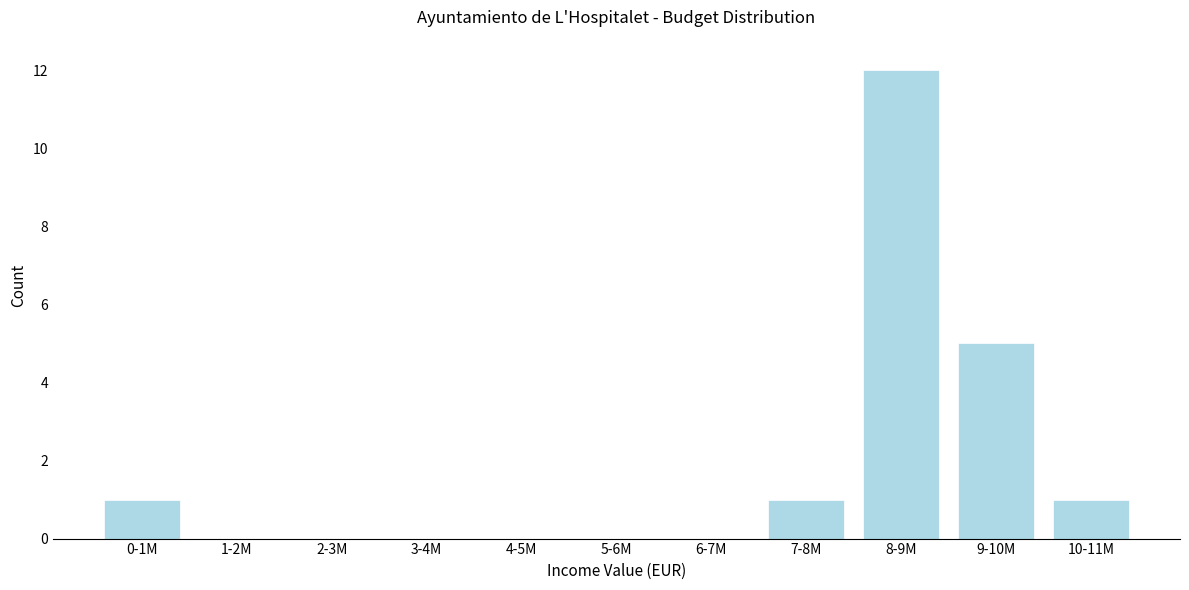

Reading left to right, transcribe all the data shown in this chart.

0-1M=1	1-2M=0	2-3M=0	3-4M=0	4-5M=0	5-6M=0	6-7M=0	7-8M=1	8-9M=12	9-10M=5	10-11M=1